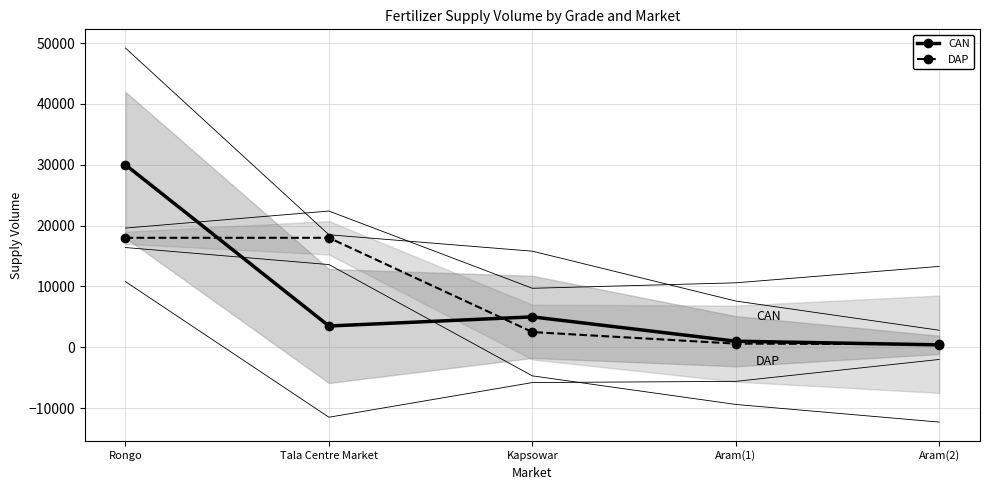

Between which two adjacent categories do CAN and DAP first intersect?

Rongo and Tala Centre Market